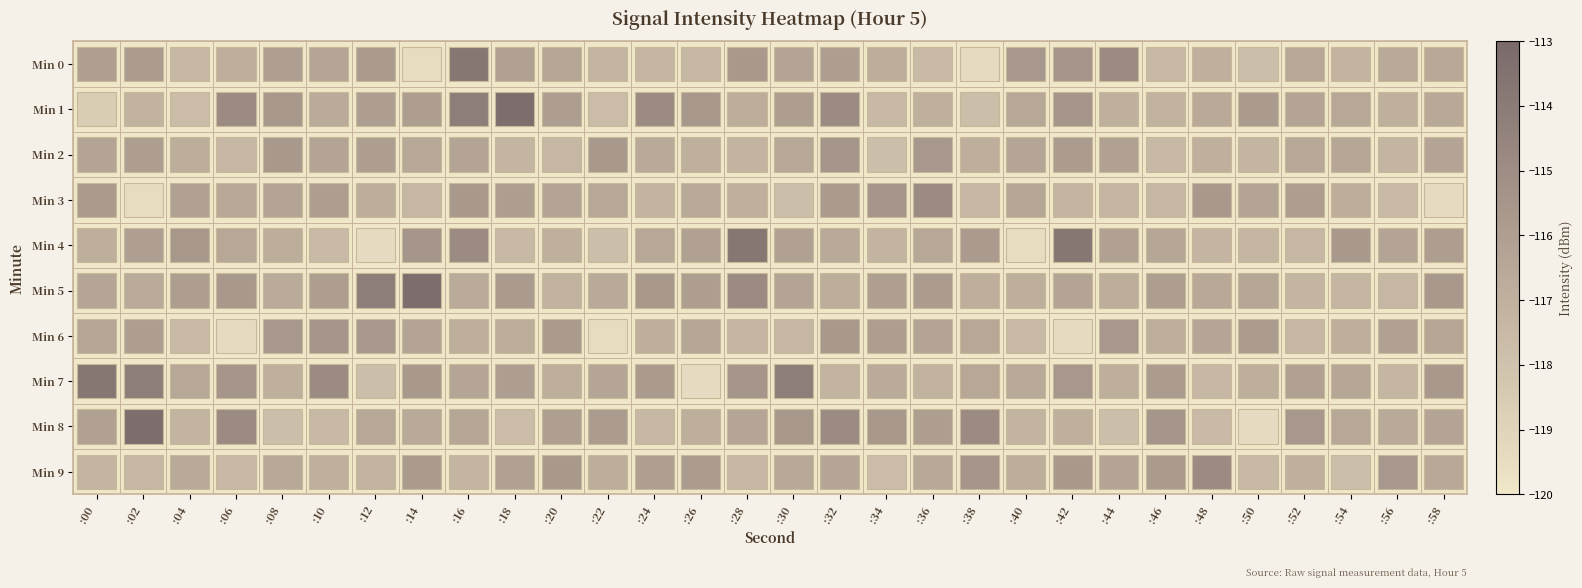

Which series has the largest range (max minus min)?

Min 8